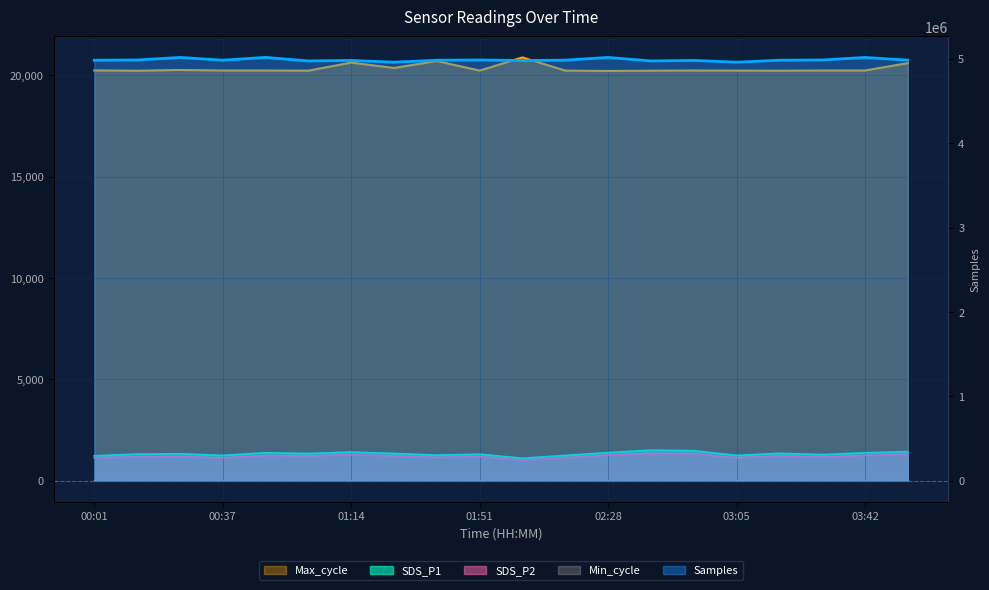

What is the difference between the maximum and minimum values in the SDS_P2 series?

340